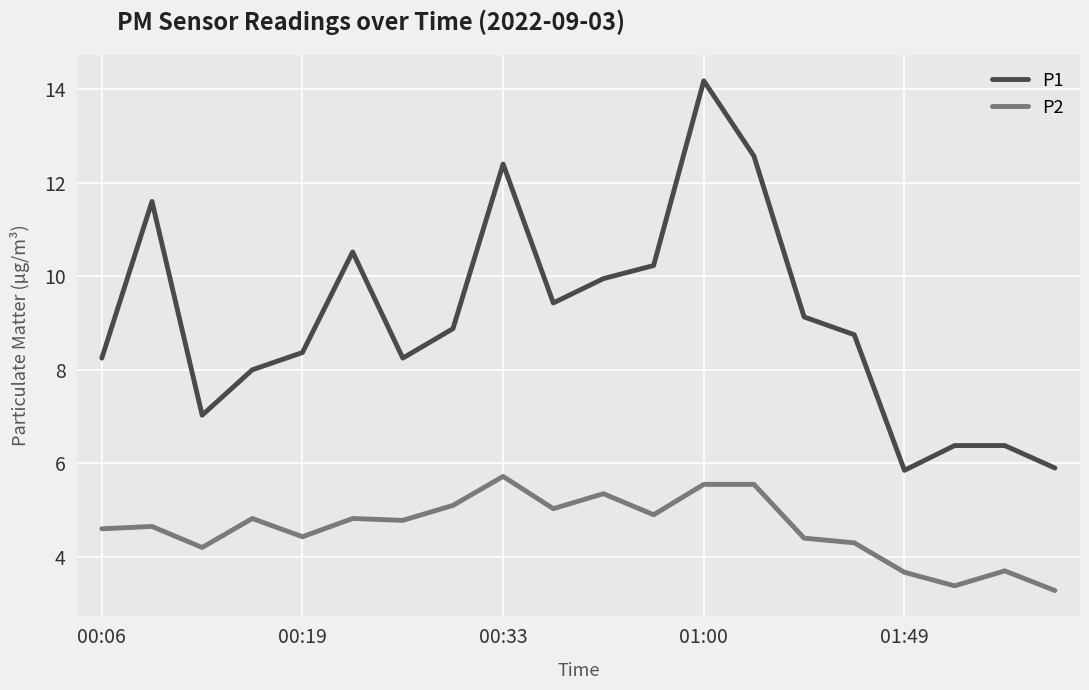

True or false: P2 and P1 intersect in this chart.

False